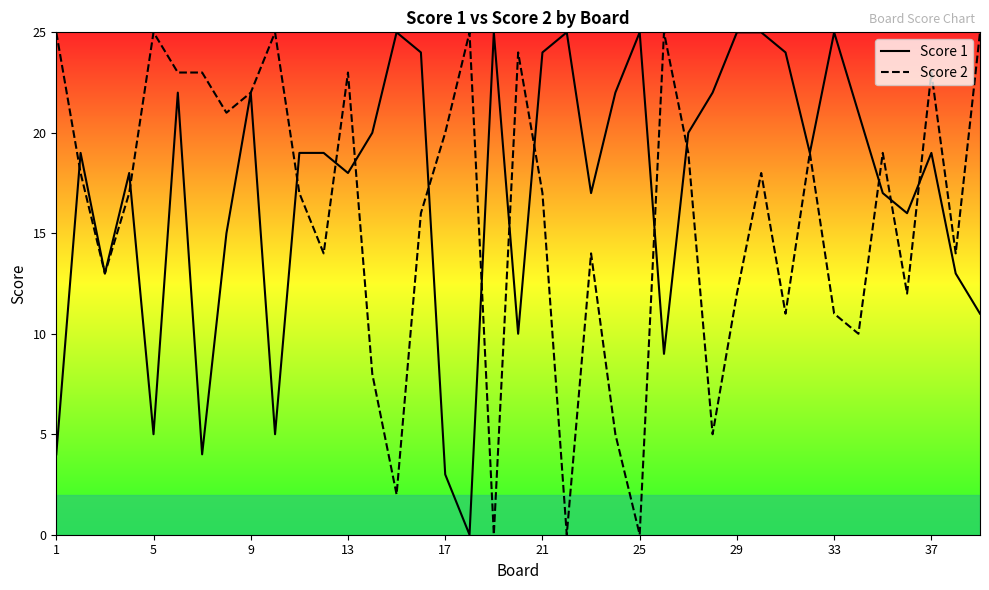

Reading left to right, list all the values displayed in this chart.

Score 1: 4	19	13	18	5	22	4	15	22	5	19	19	18	20	25	24	3	0	25	10	24	25	17	22	25	9	20	22	25	25	24	19	25	21	17	16	19	13	11
Score 2: 25	18	13	17	25	23	23	21	22	25	17	14	23	8	2	16	20	25	0	24	17	0	14	5	0	25	19	5	12	18	11	19	11	10	19	12	23	14	25